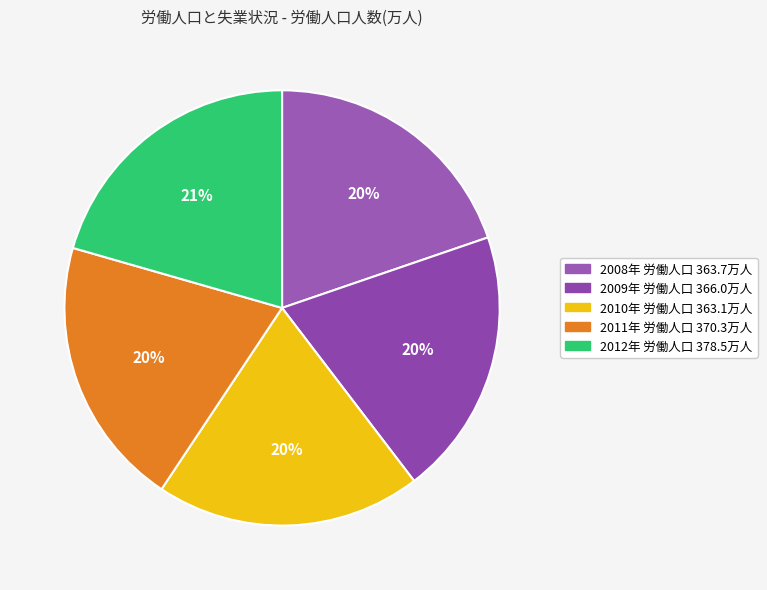

Does any single category account for the majority?

No